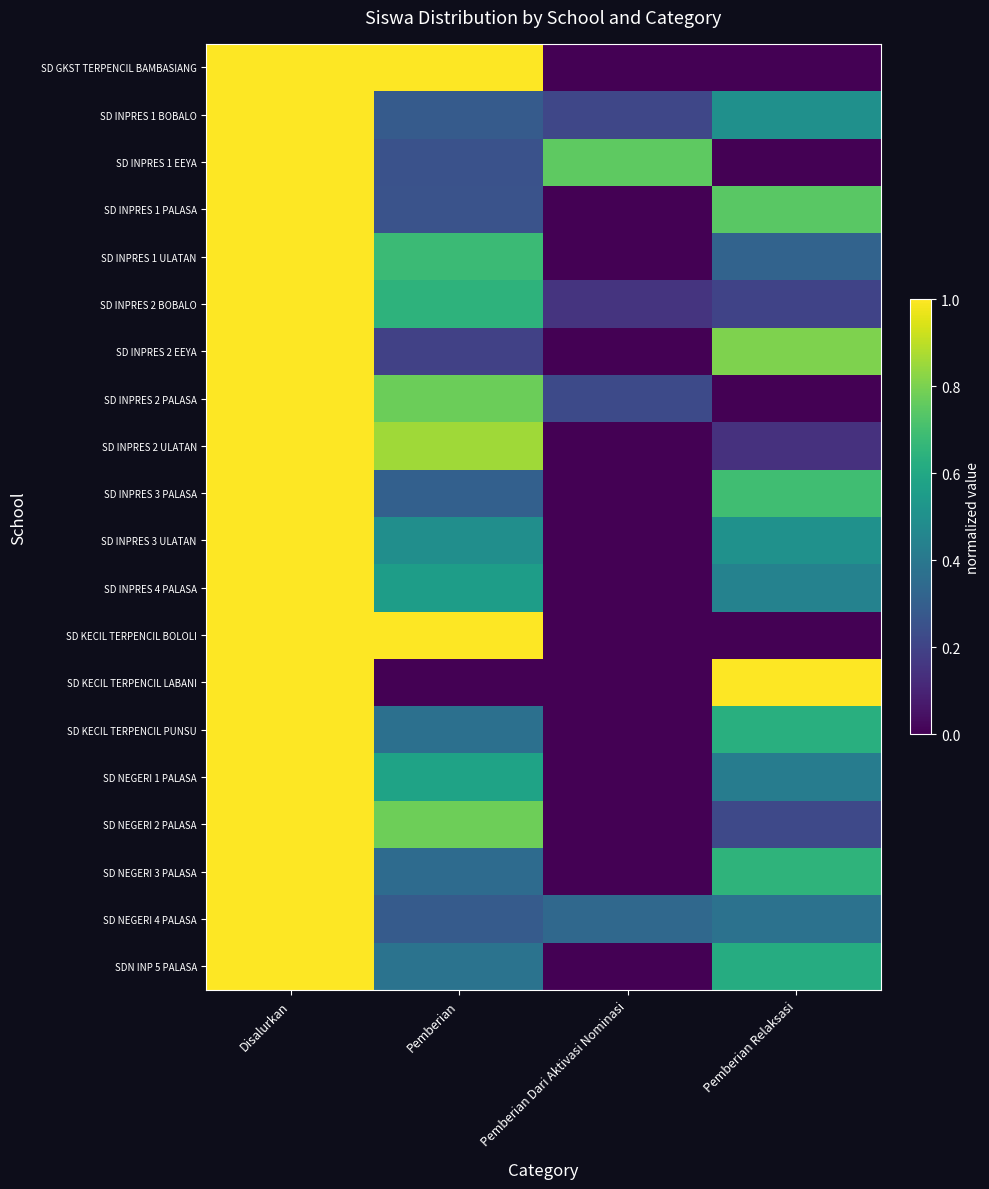

Which series has the largest total across all categories?

SD GKST TERPENCIL BAMBASIANG